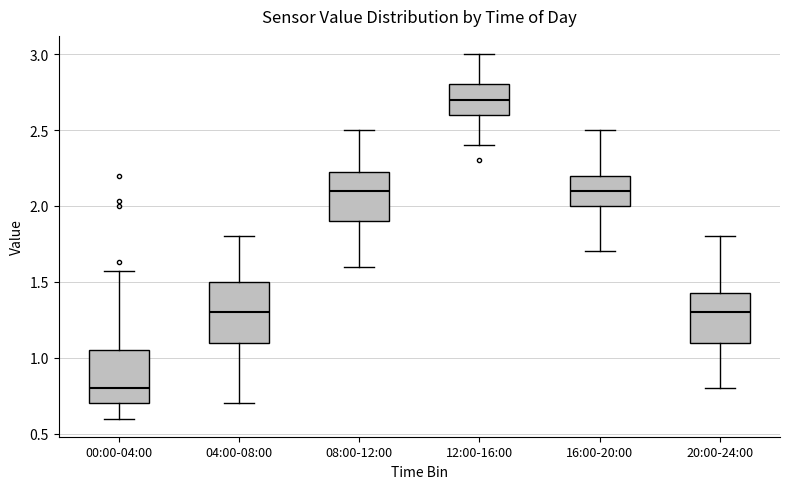

Reading left to right, read every box against the y-axis: the position of its median line, the range the box covers, and the ends of its whiskers. The values are not printed on the chart, so give them approximately, as read against the axis.

00:00-04:00: median 0.80, box 0.70 to 1.05, whiskers 0.60 to 1.55
04:00-08:00: median 1.30, box 1.10 to 1.50, whiskers 0.70 to 1.80
08:00-12:00: median 2.10, box 1.90 to 2.25, whiskers 1.60 to 2.50
12:00-16:00: median 2.70, box 2.60 to 2.80, whiskers 2.40 to 3.00
16:00-20:00: median 2.10, box 2.00 to 2.20, whiskers 1.70 to 2.50
20:00-24:00: median 1.30, box 1.10 to 1.45, whiskers 0.80 to 1.80